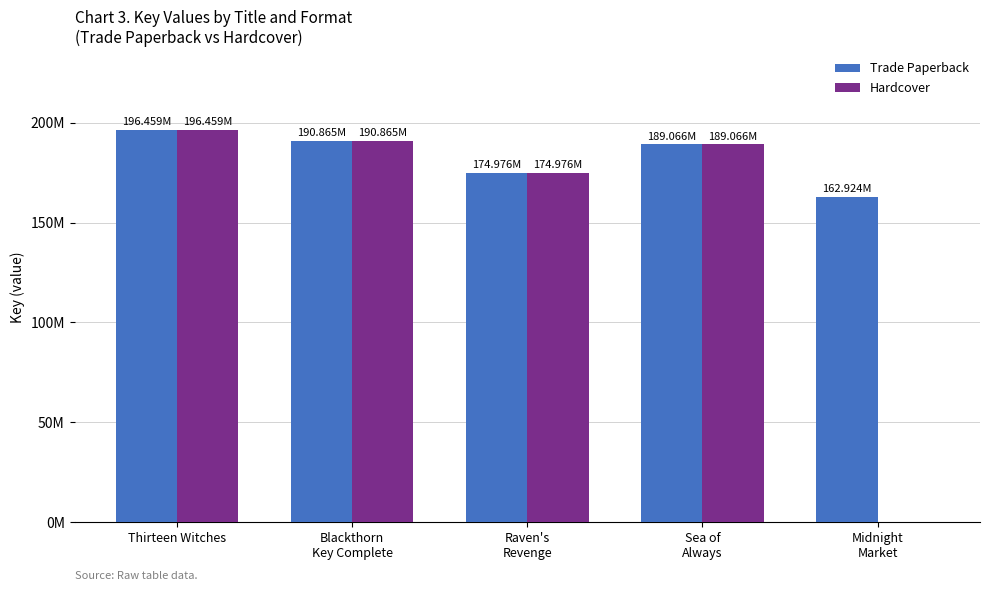

List the labels in order of Hardcover value, largest first.

Thirteen Witches, Blackthorn
Key Complete, Sea of
Always, Raven's
Revenge, Midnight
Market